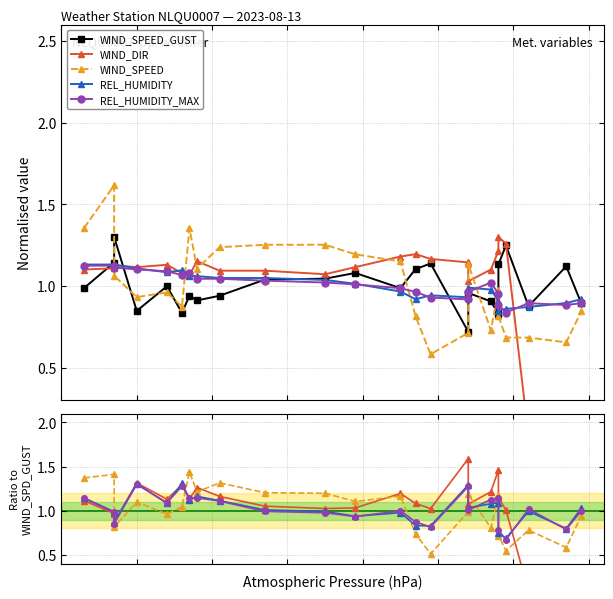

Does the chart have visible grid lines?

Yes